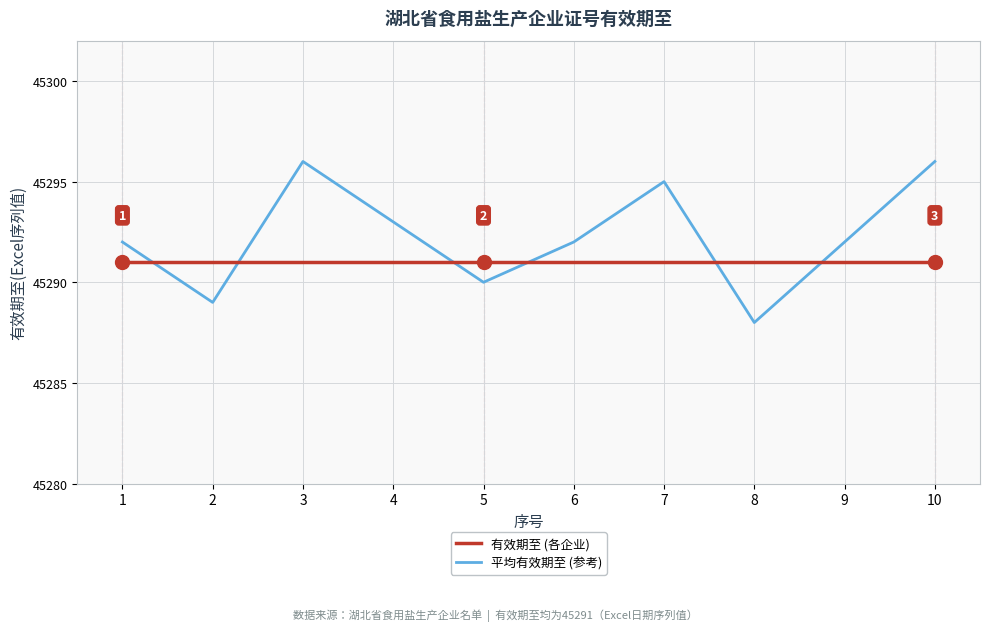

What value does the 有效期至 (各企业) series have at 3?

45291